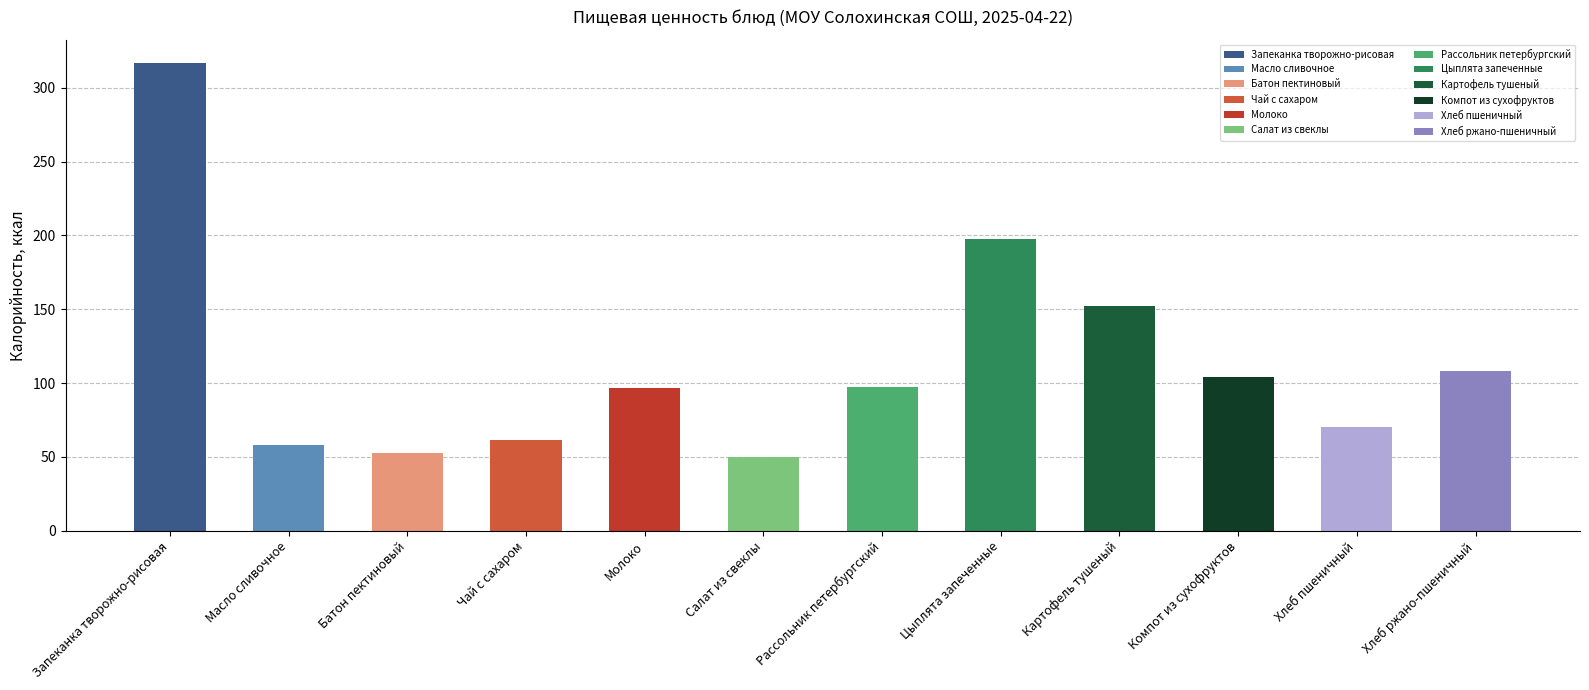

Count the number of categories in the chart.

12